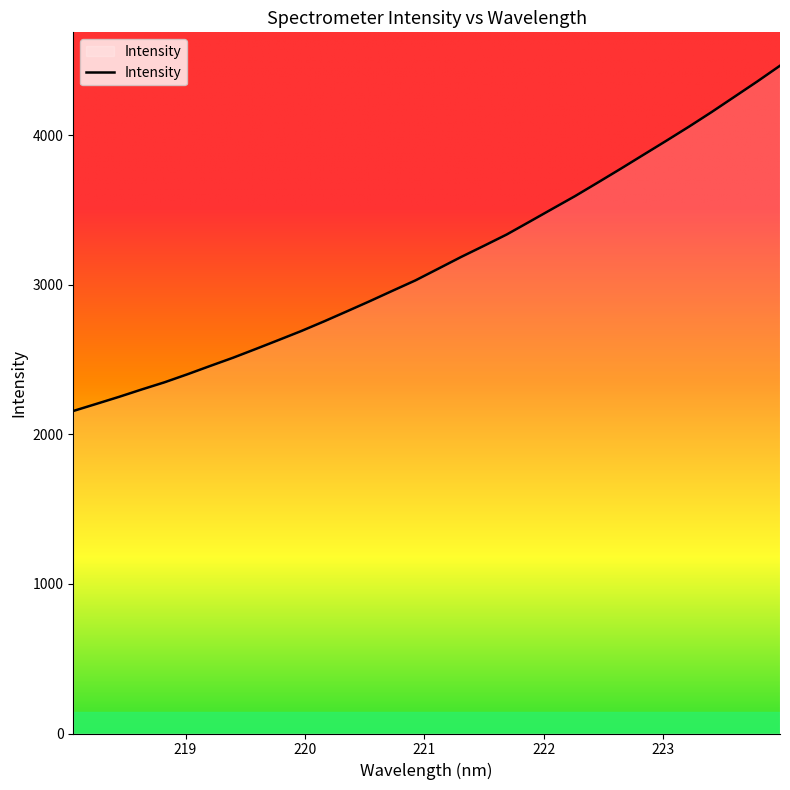

What is the difference between the second highest and second lowest values?

2156.1